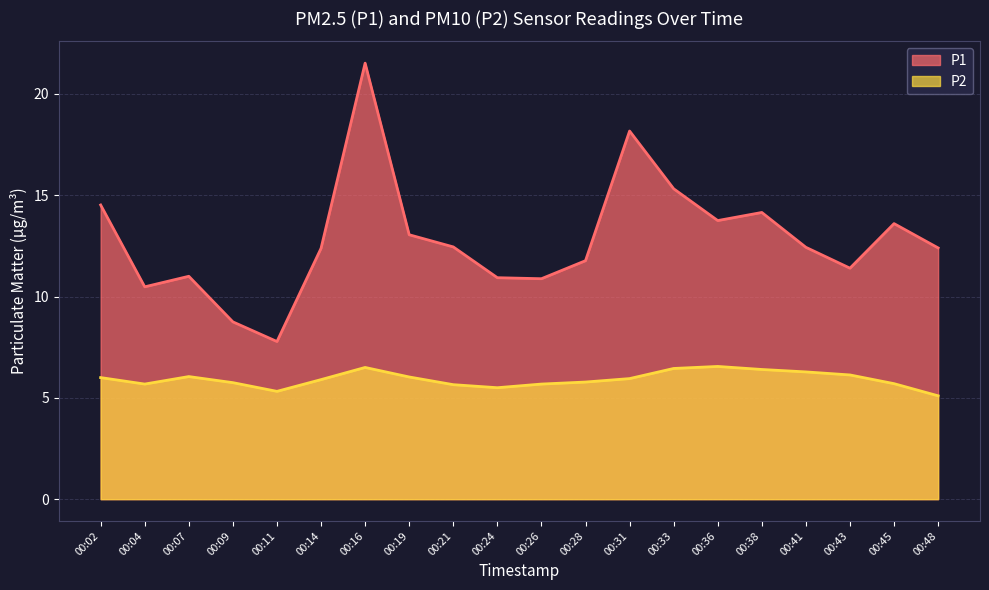

Between 00:43 and 00:31, which is larger?

00:31